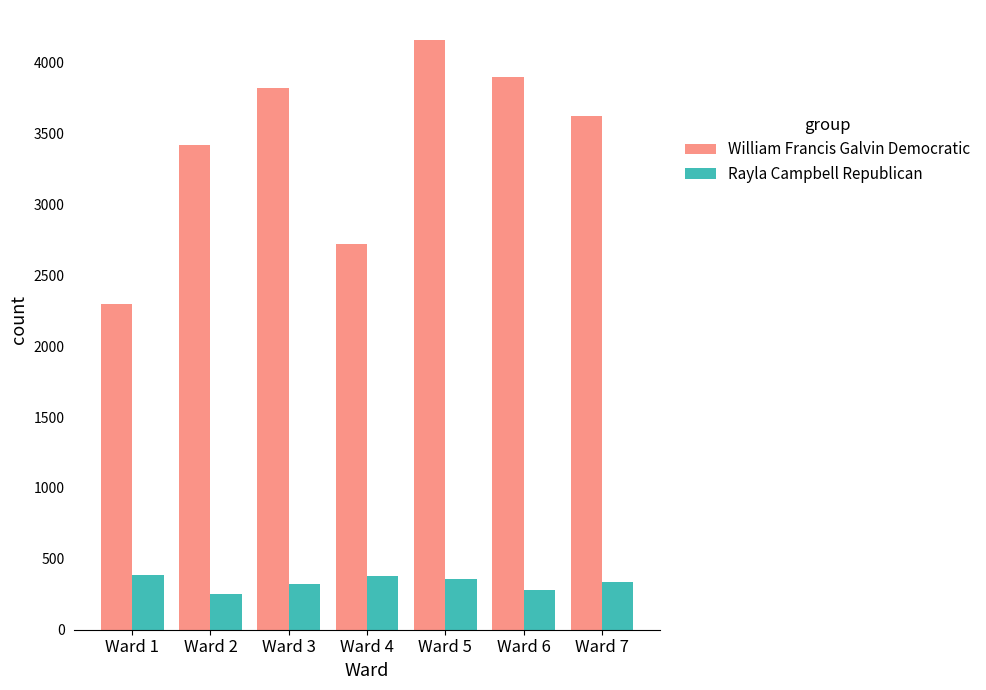

What is the value of the William Francis Galvin Democratic bar at the 6th from the left?

3901